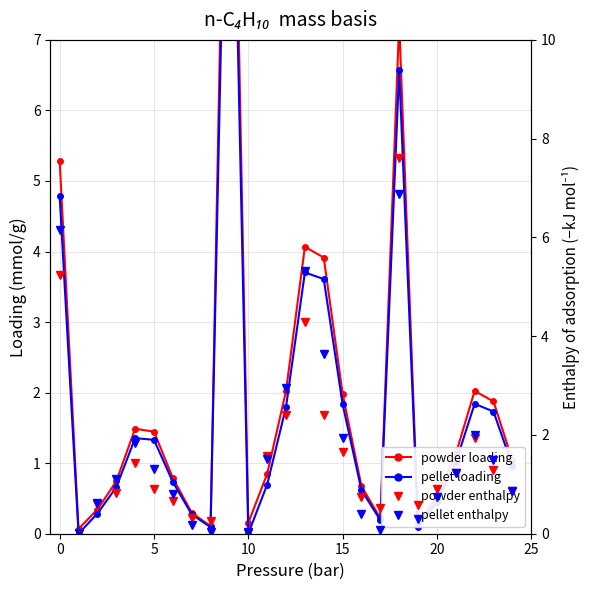

What is the label of the 7th point from the right?

18